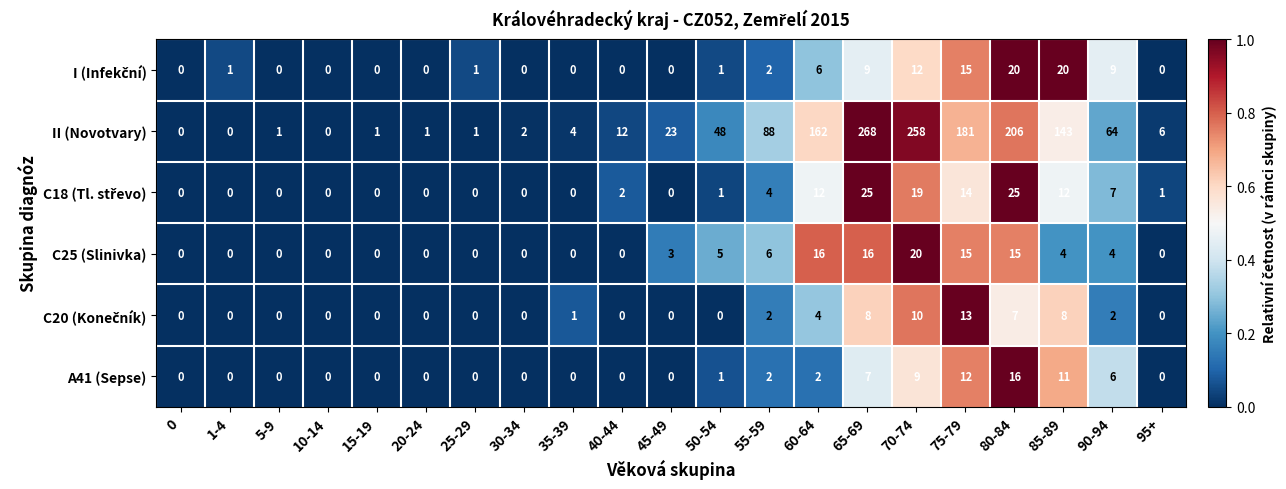

True or false: II (Novotvary) has a value of 181 at 75-79.

True